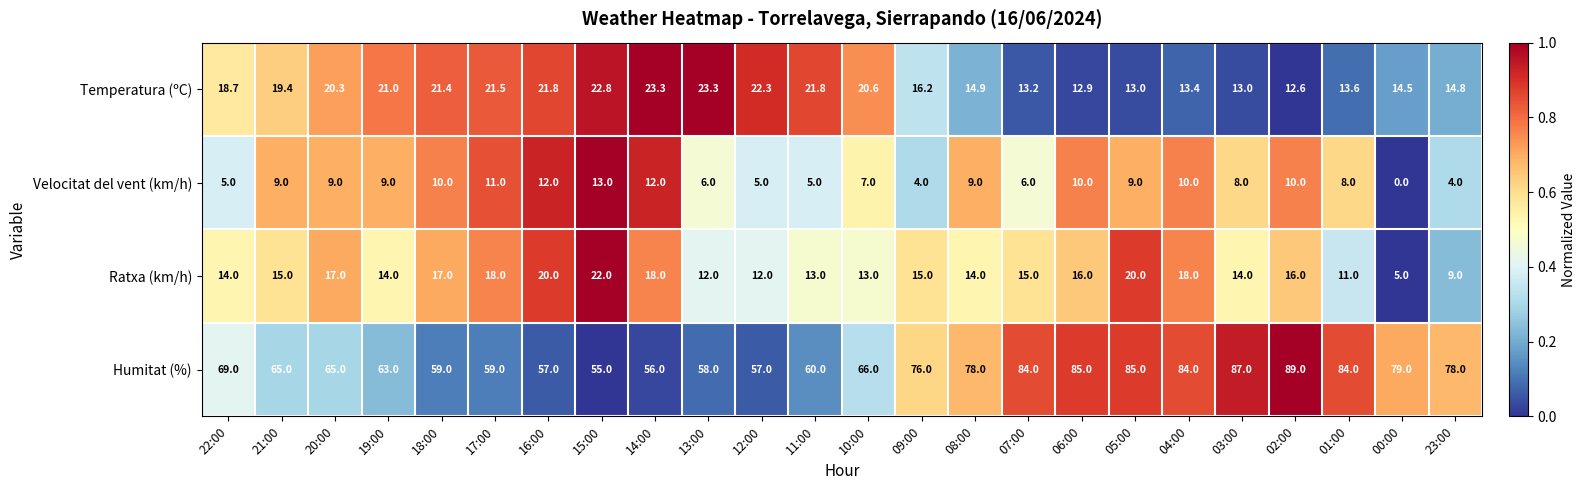

Rank the series by their maximum value, from highest to lowest.

Humitat (%), Temperatura (ºC), Ratxa (km/h), Velocitat del vent (km/h)